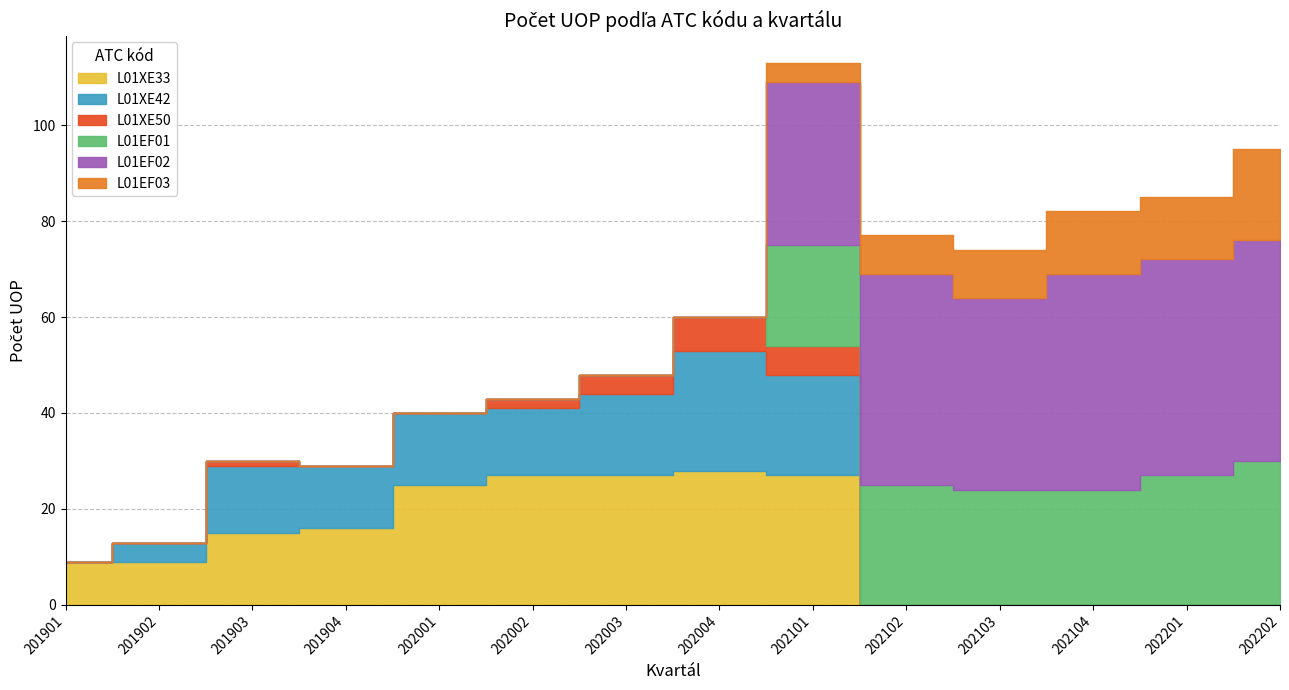

The L01XE42 series shows 17 at 202004. True or false?

False